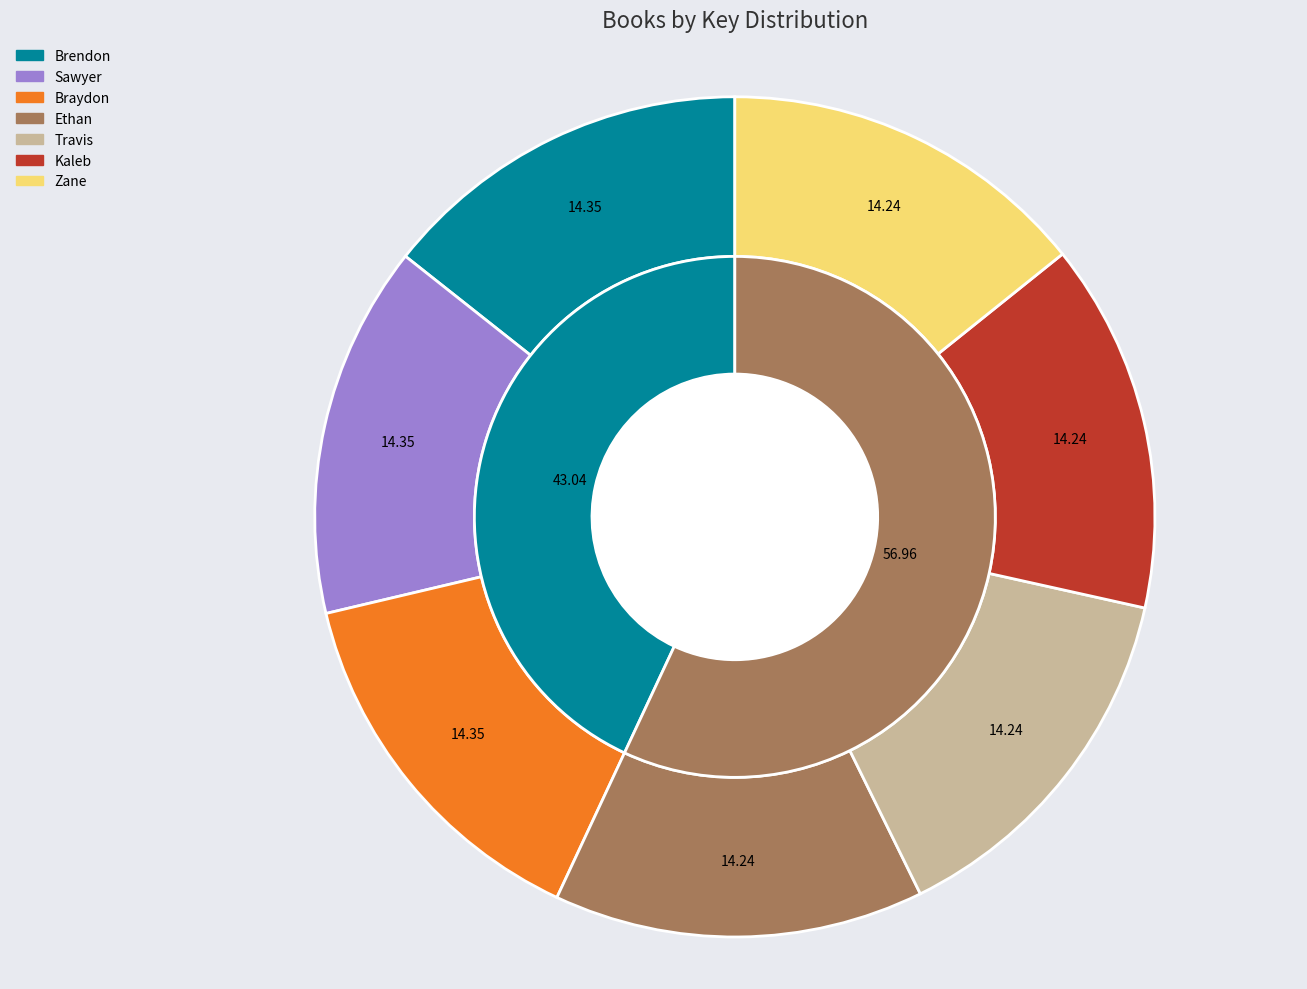

How many segments does this pie chart have?

7